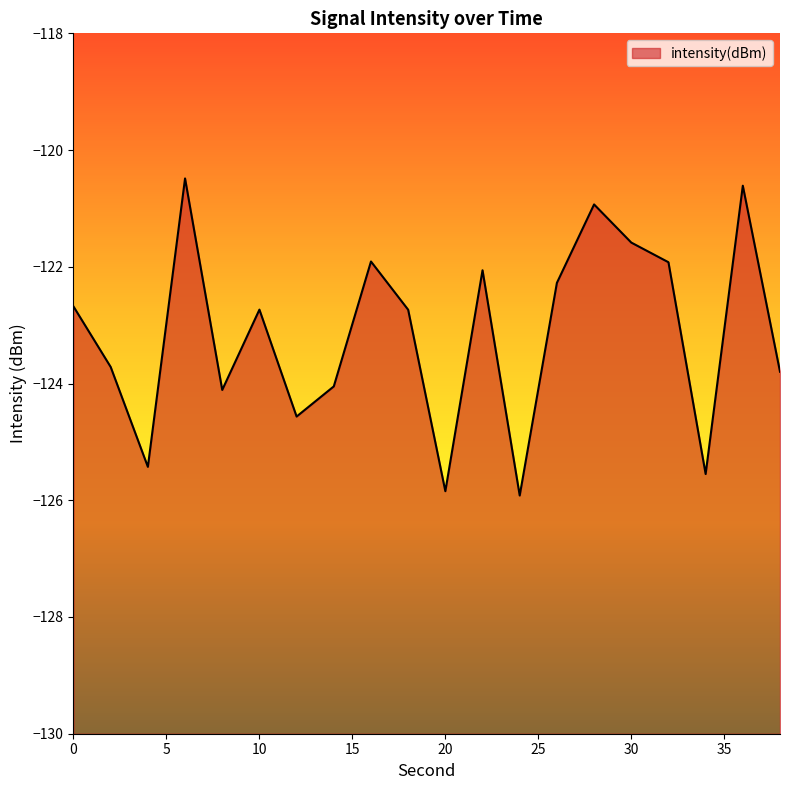

Reading left to right, extract all data points from this chart.

0=-122.7	2=-123.7	4=-125.4	6=-120.5	8=-124.1	10=-122.7	12=-124.6	14=-124.0	16=-121.9	18=-122.7	20=-125.8	22=-122.1	24=-125.9	26=-122.3	28=-120.9	30=-121.6	32=-121.9	34=-125.6	36=-120.6	38=-123.8